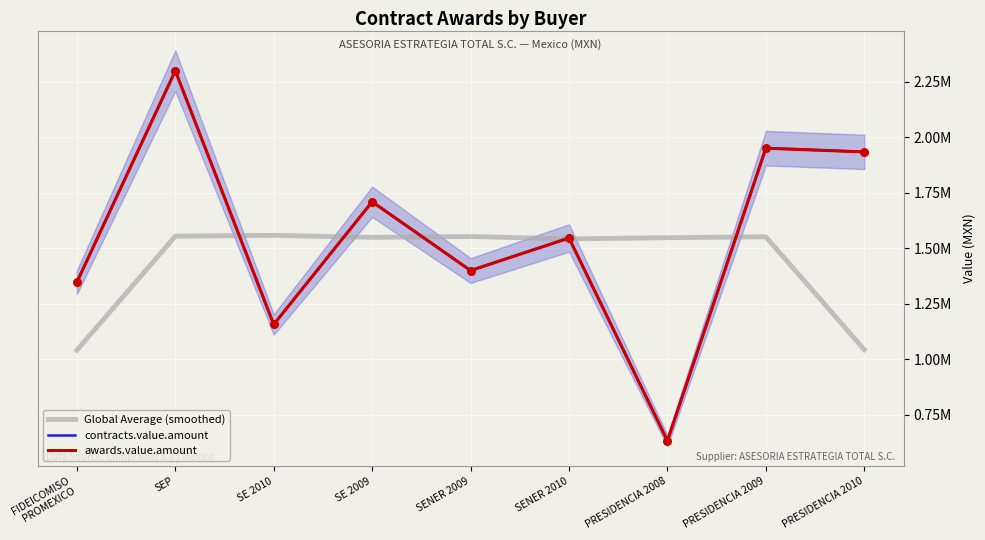

At how many categories does at least one series exceed 1742074?

3